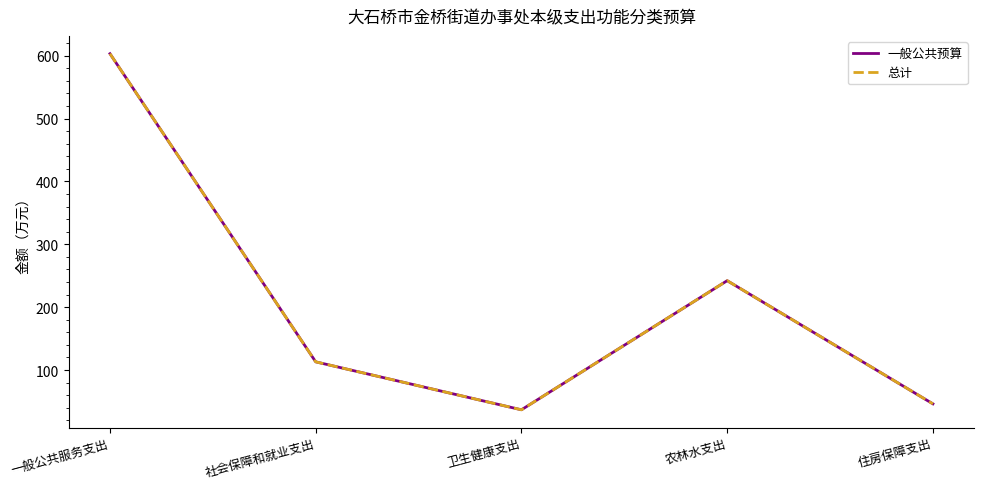

Does the chart display data point markers on the line(s)?

No